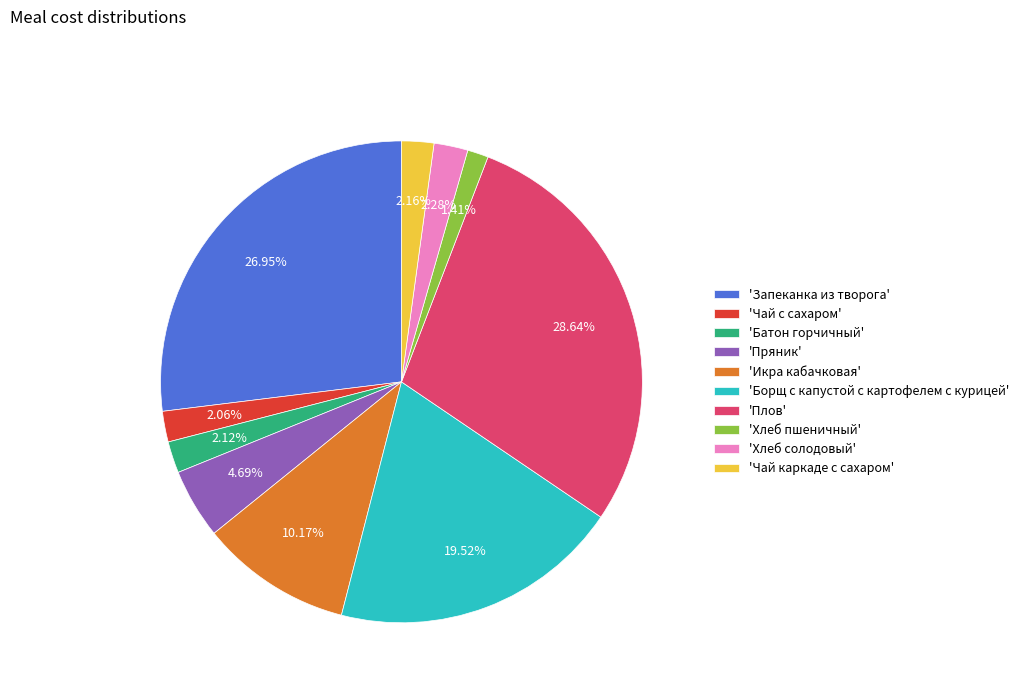

Combined, do 'Батон горчичный' and 'Чай каркаде с сахаром' account for over 50%?

No